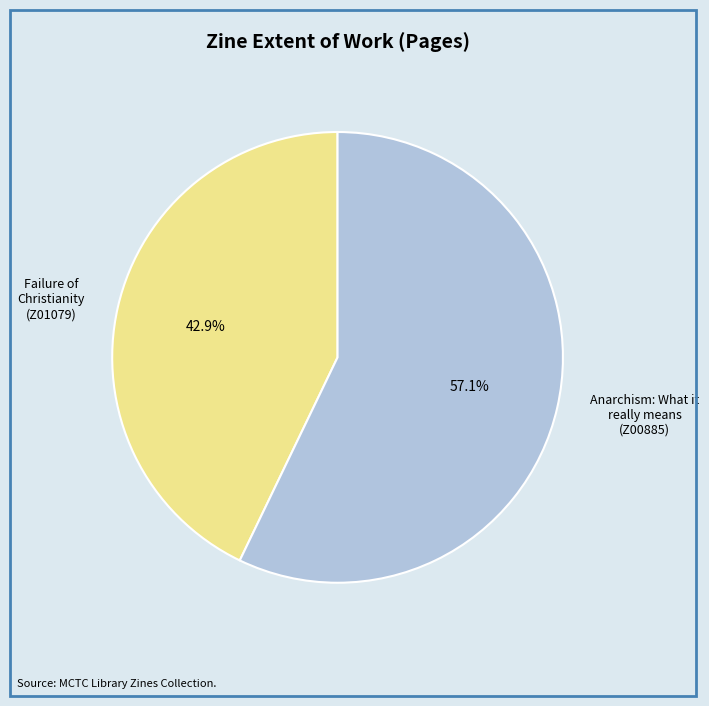

What percentage is NOT represented by Failure of Christianity (Z01079)?

57.1%